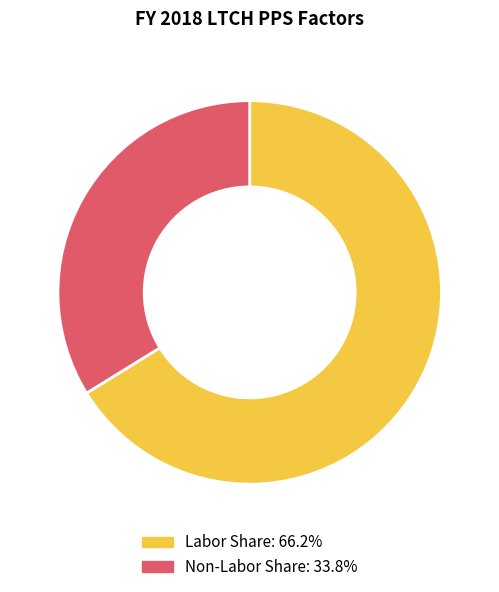

Which category has the biggest portion of the pie?

Labor Share